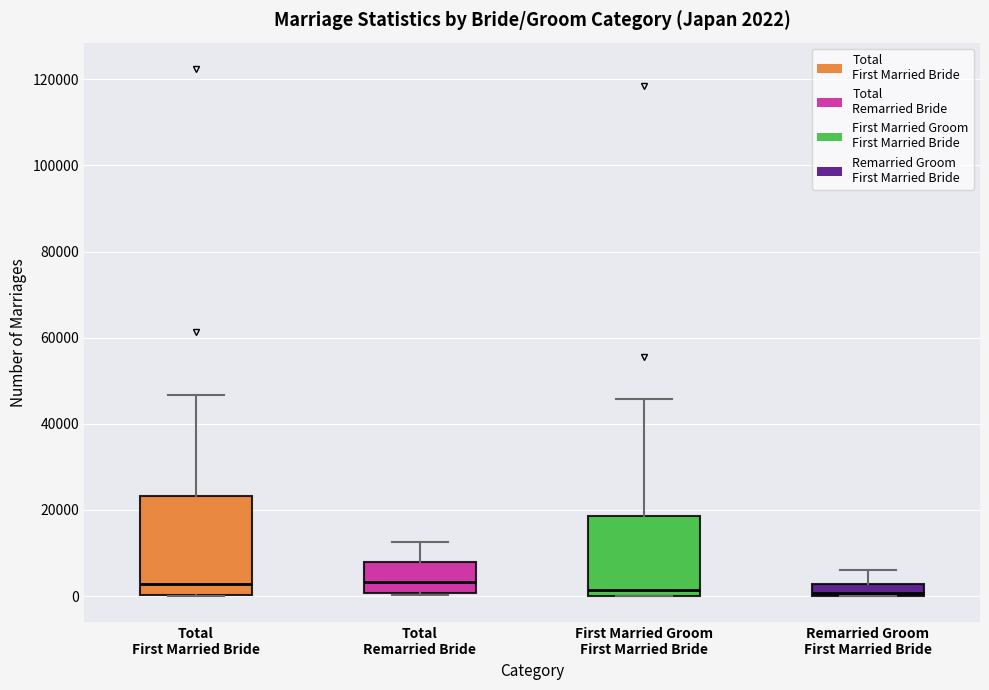

Comparing the boxes themselves (not the whiskers), which one is the tallest?

Total First Married Bride